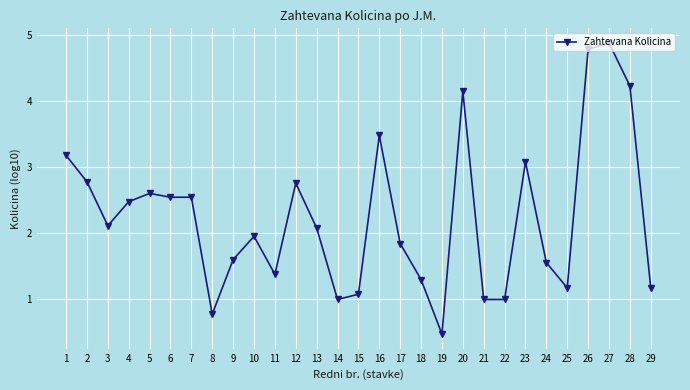

What is the maximum value shown in the chart?

4.9